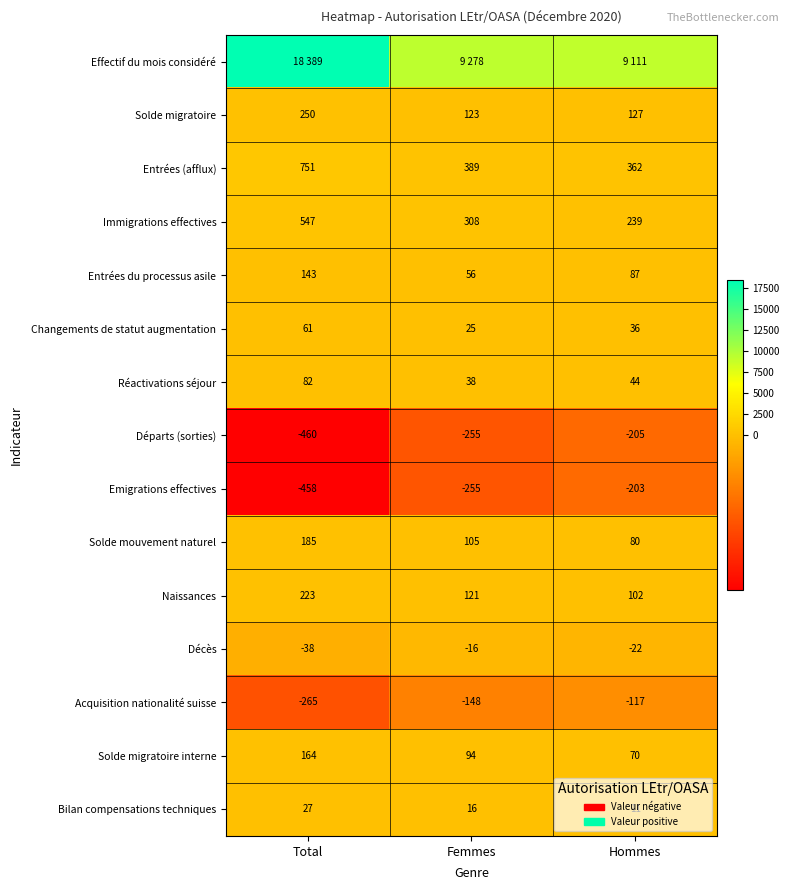

At which category does the chart reach its peak across all series?

Total